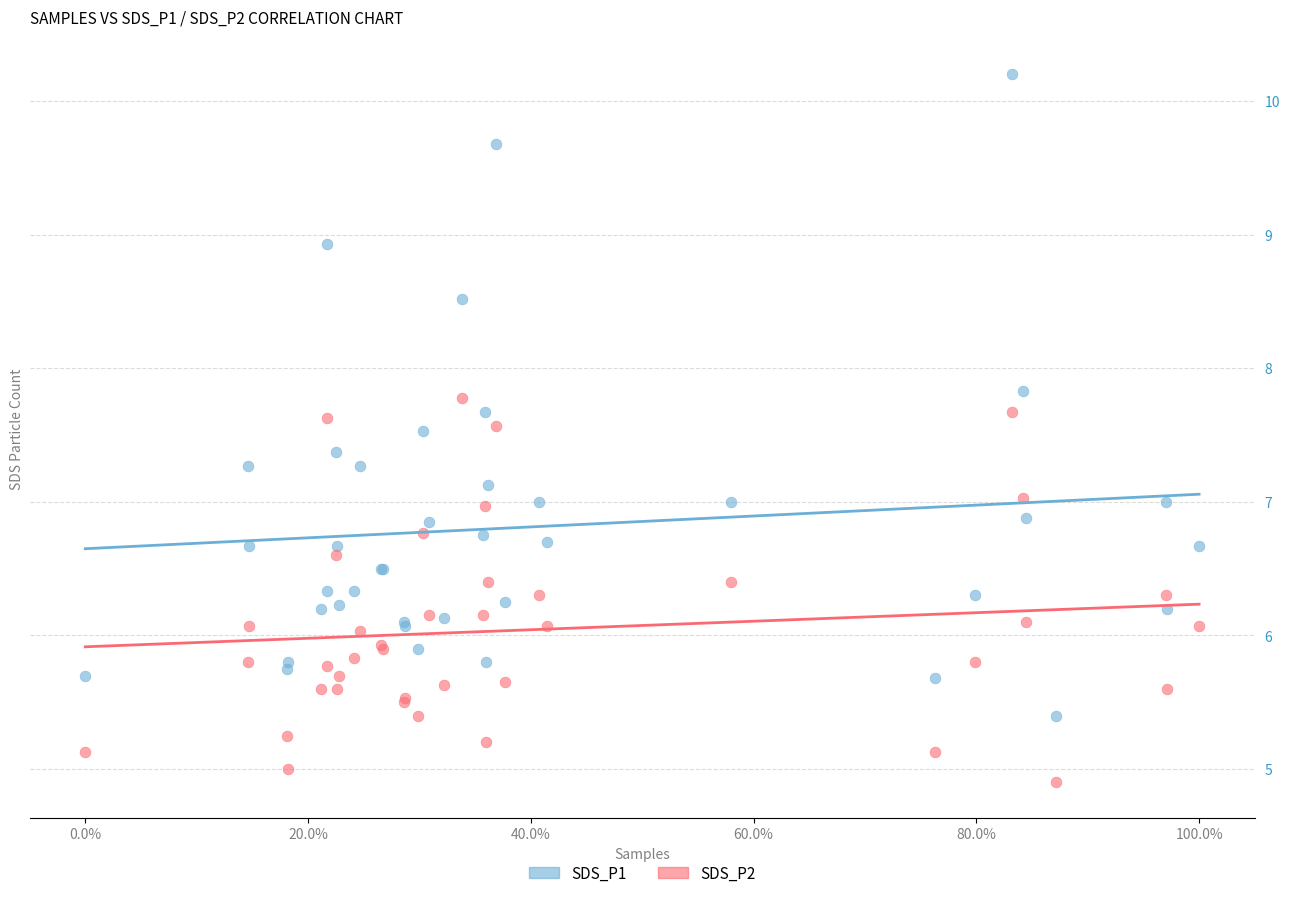

What is the X range (max minus min) for the scatter plot?

1.0